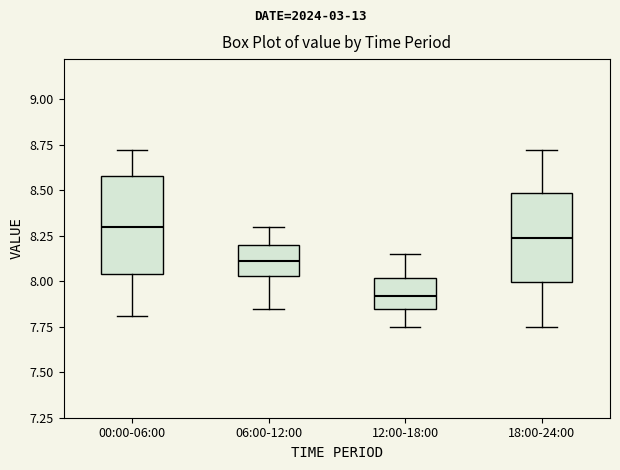

Reading left to right, read every box against the y-axis: the position of its median line, the range the box covers, and the ends of its whiskers. The values are not printed on the chart, so give them approximately, as read against the axis.

00:00-06:00: median 8.30, box 8.05 to 8.60, whiskers 7.80 to 8.70
06:00-12:00: median 8.10, box 8.05 to 8.20, whiskers 7.85 to 8.30
12:00-18:00: median 7.90, box 7.85 to 8.00, whiskers 7.75 to 8.15
18:00-24:00: median 8.25, box 8.00 to 8.50, whiskers 7.75 to 8.70